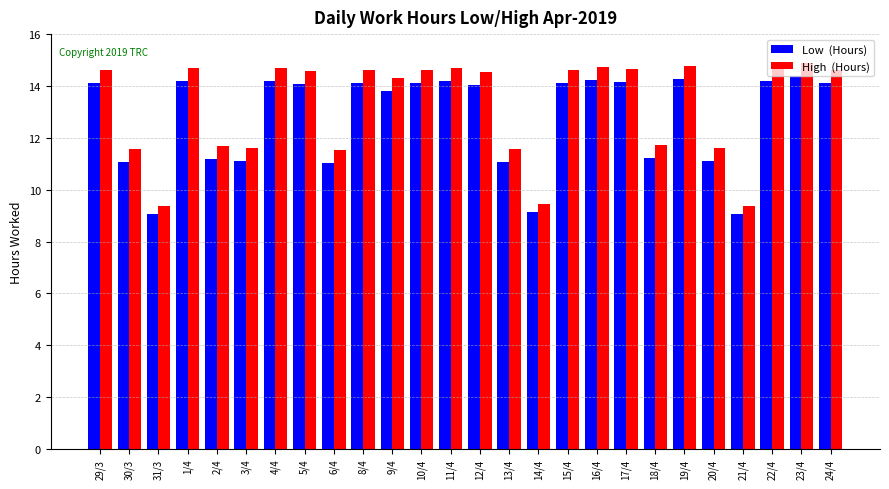

What is the smallest value displayed?

9.1